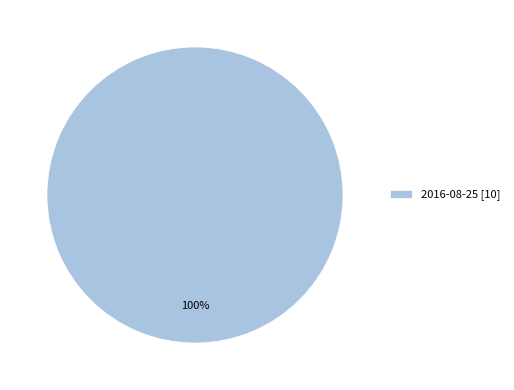

Is it true that 2016-08-25 [10] is 100% of the pie?

True